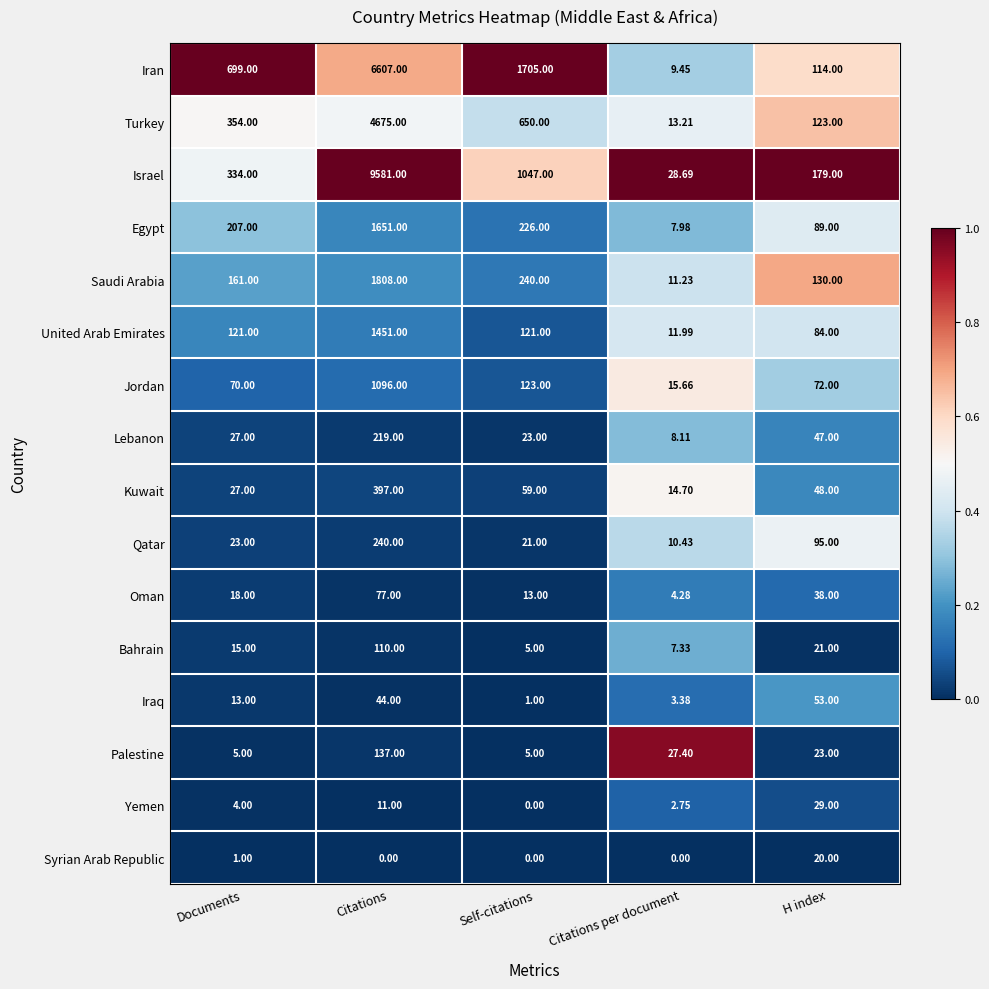

At which label is Iran closest to 3308?

Self-citations